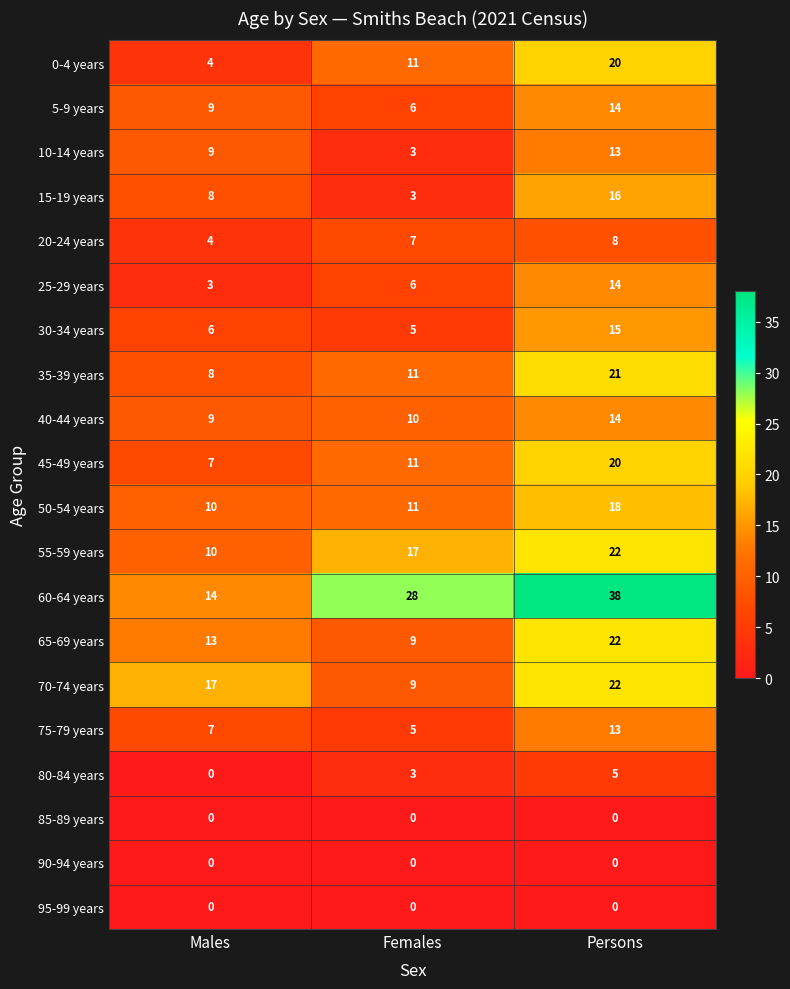

Is it true that 70-74 years equals 14 at Persons?

False